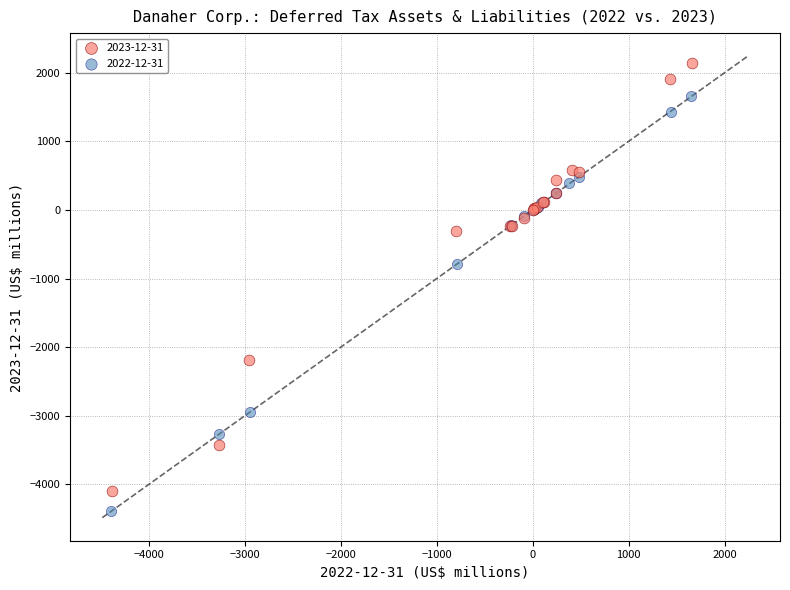

Which series contains the highest Y value?

2023-12-31